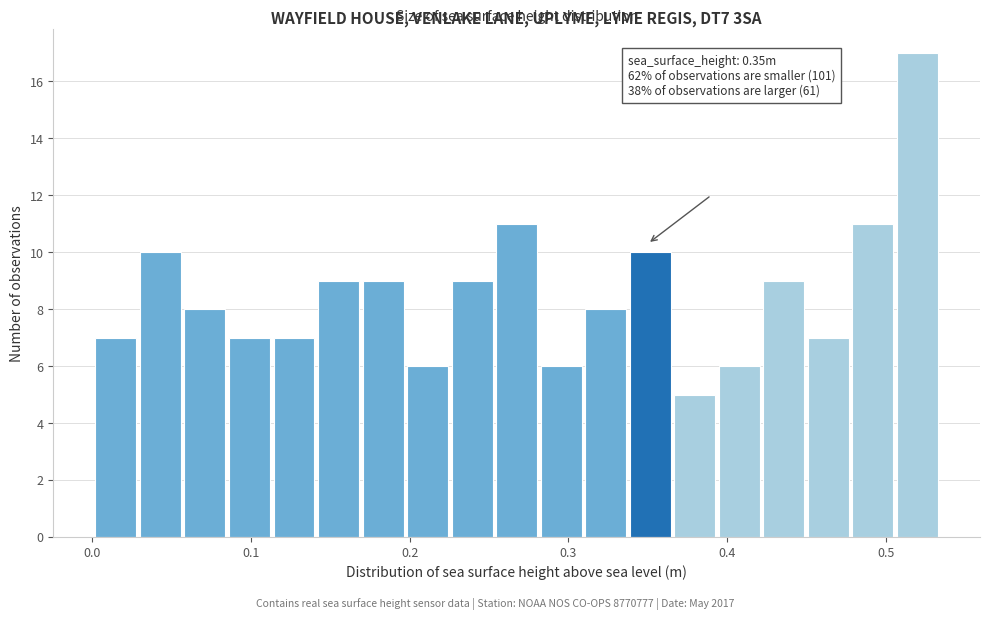

Around what value on the x-axis is the tallest bar? Give the approximate position of its centre, as read against the axis.

0.52